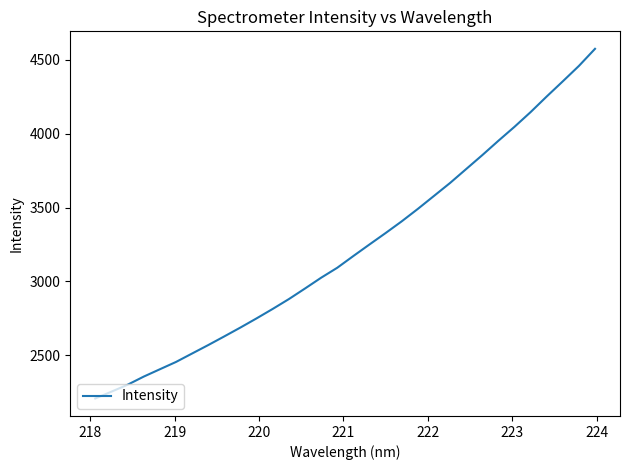

What is the difference between the maximum and minimum values?

2368.0